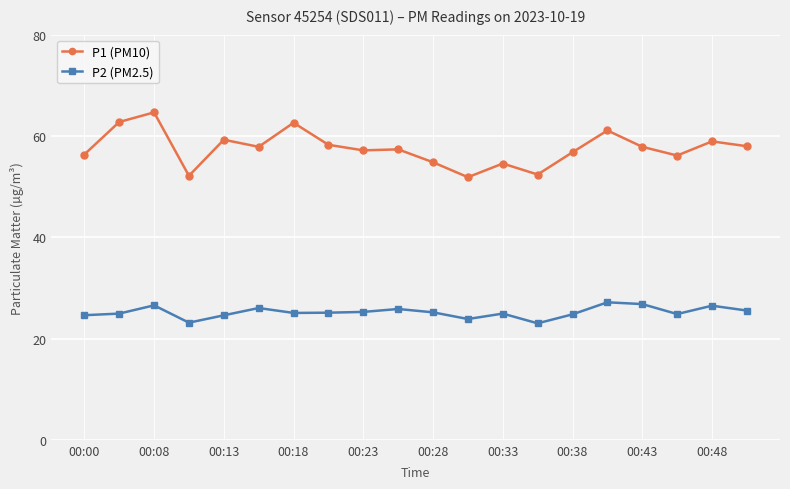

What is the smallest value displayed?

23.0